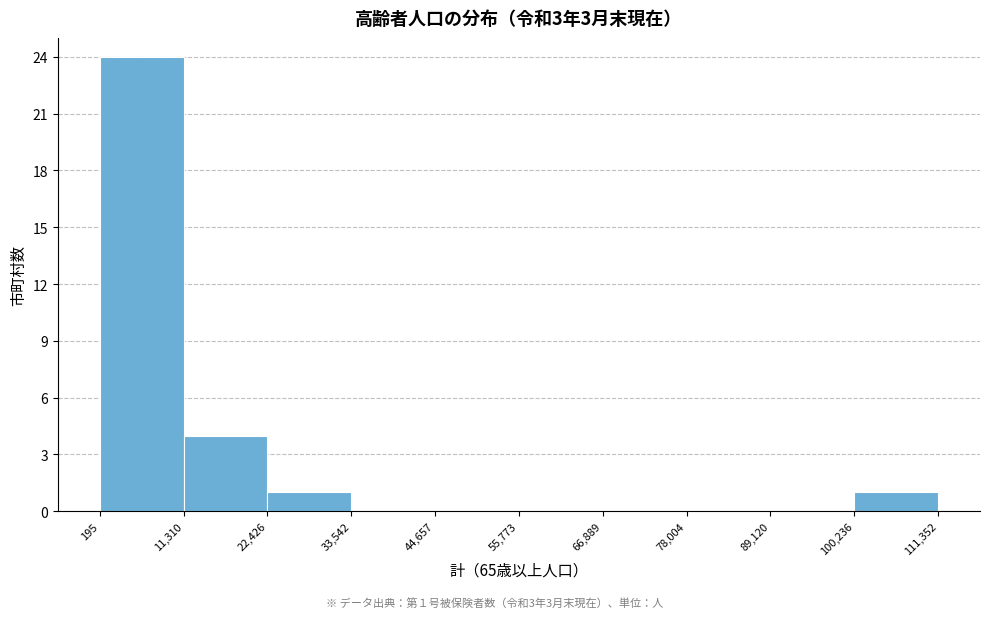

Over which range of the x-axis is the bar tallest?

195 to 11,310